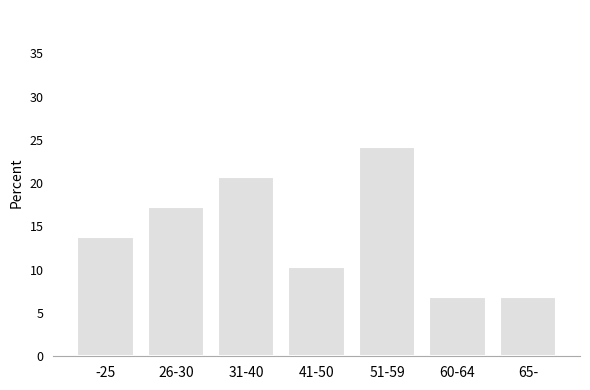

Reading left to right, what are all the values shown in this chart?

13.8	17.2	20.7	10.3	24.1	6.9	6.9